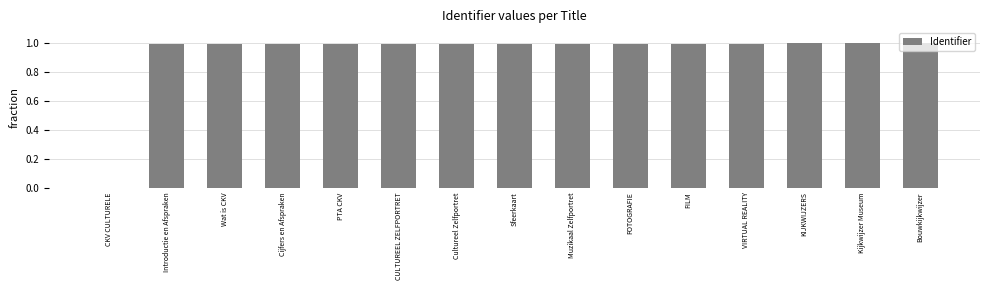

What value does the data have at Muzikaal Zelfportret?

1.0